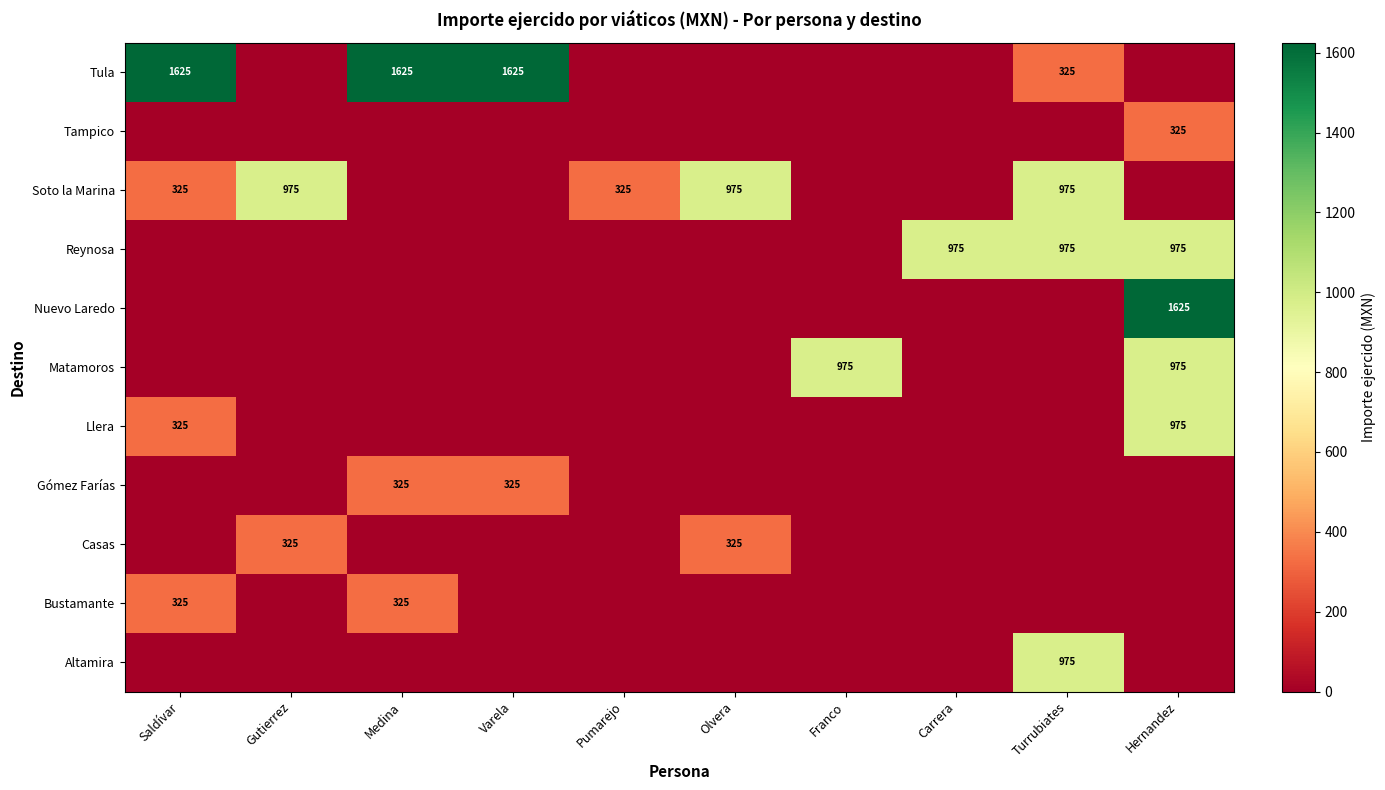

At which label is Tampico closest to 162?

Saldívar